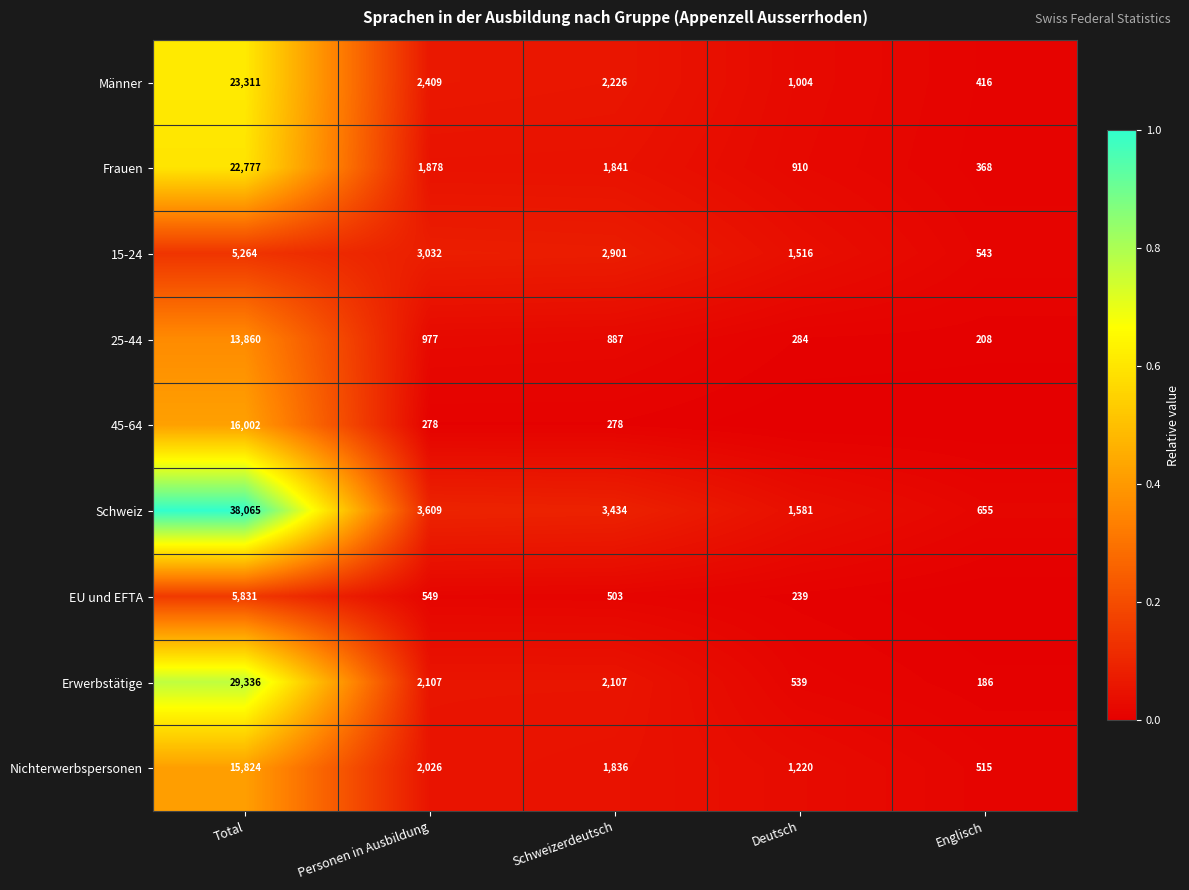

Rank the categories by Schweiz value from lowest to highest.

Englisch, Deutsch, Schweizerdeutsch, Personen in Ausbildung, Total